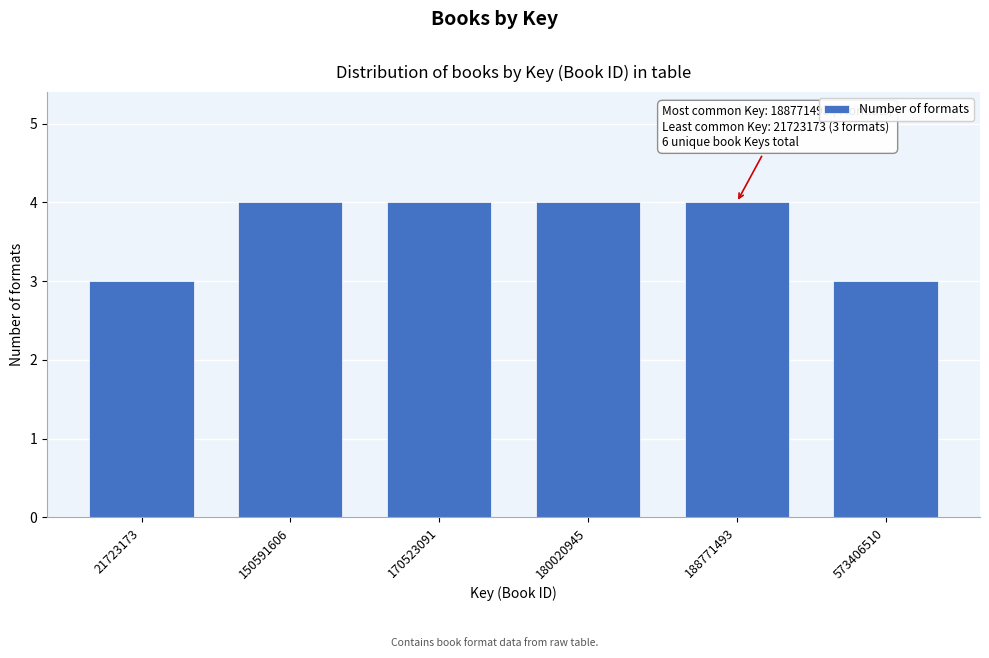

Reading left to right, transcribe all the data shown in this chart.

21723173=3	150591606=4	170523091=4	180020945=4	188771493=4	573406510=3